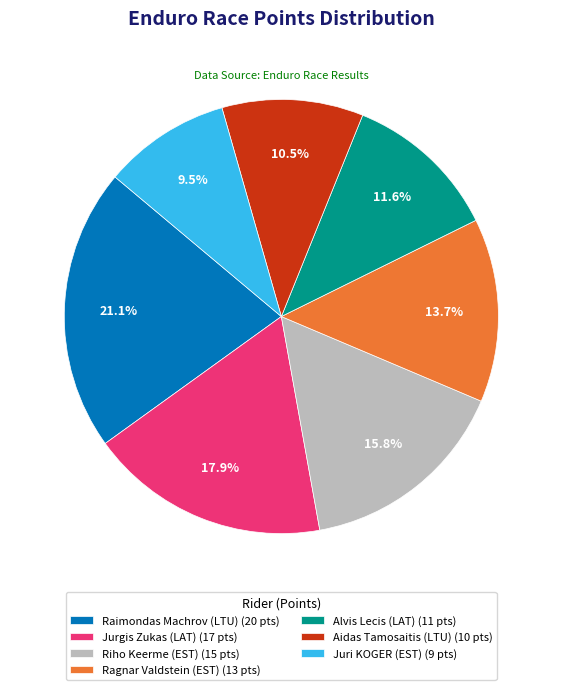

What percentage is the Ragnar Valdstein (EST) slice, to the nearest percent?

14%